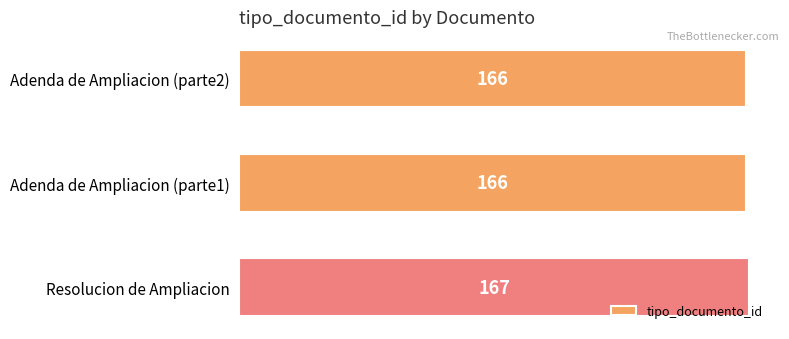

How many data points are above 166?

1